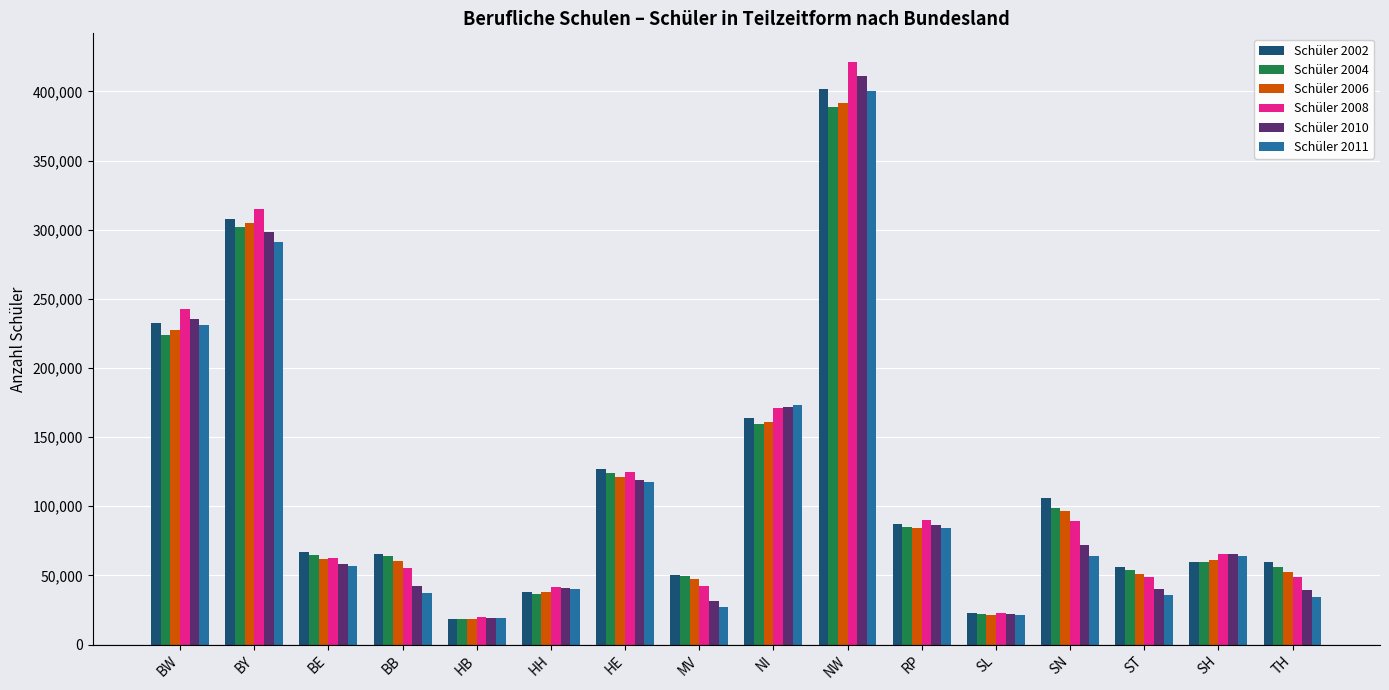

The value of Schüler 2006 at HE is 72614. True or false?

False